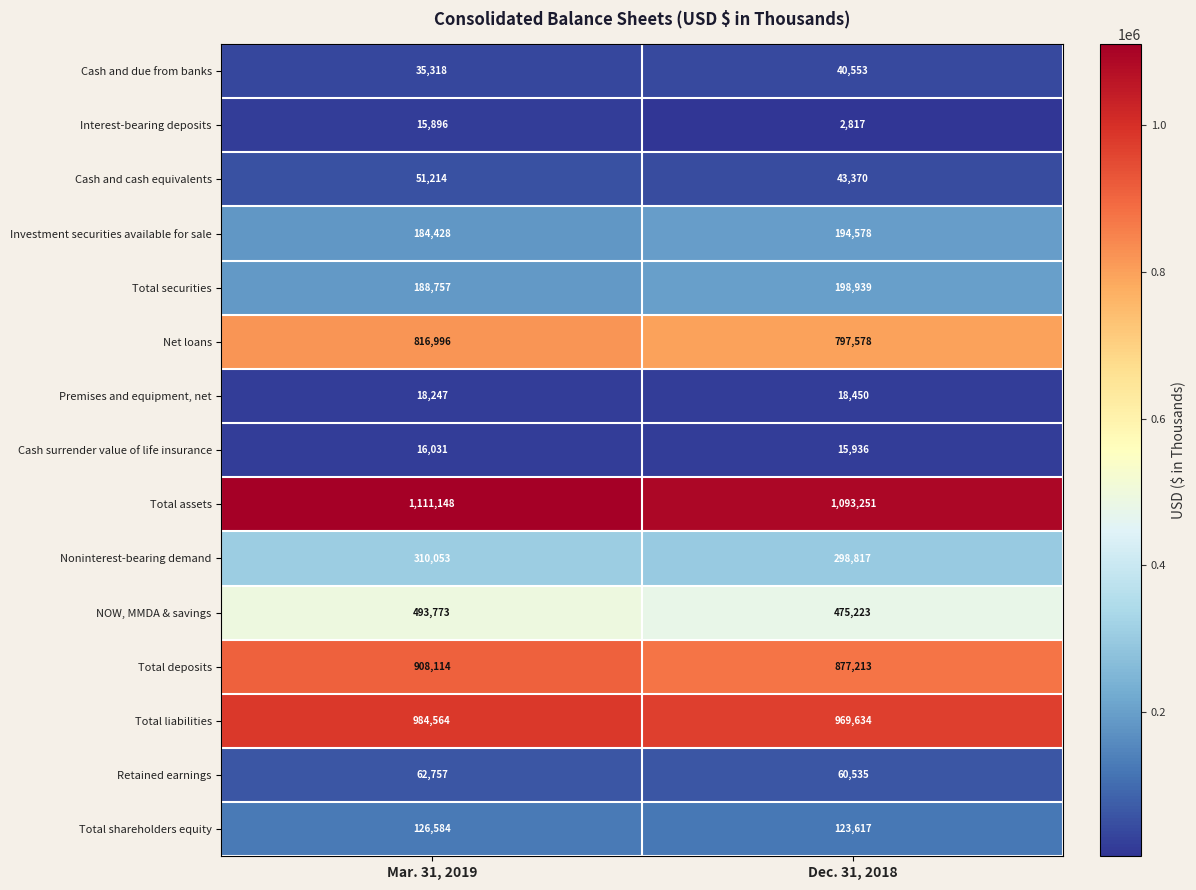

What value does the Cash surrender value of life insurance series have at Mar. 31, 2019?

16031